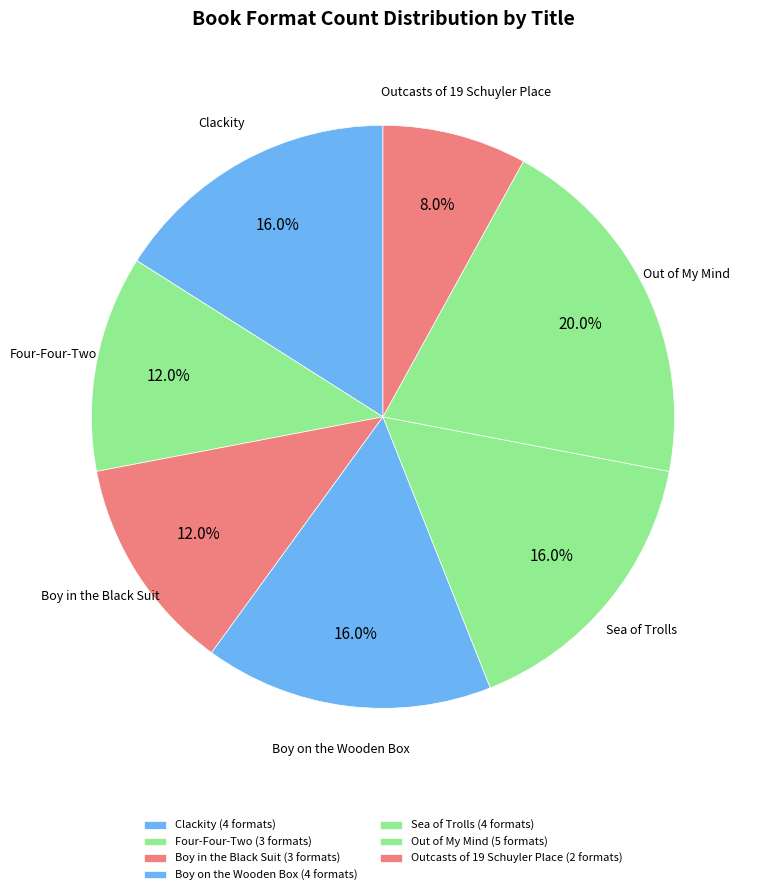

What portion of the pie excludes Outcasts of 19 Schuyler Place?

92.0%